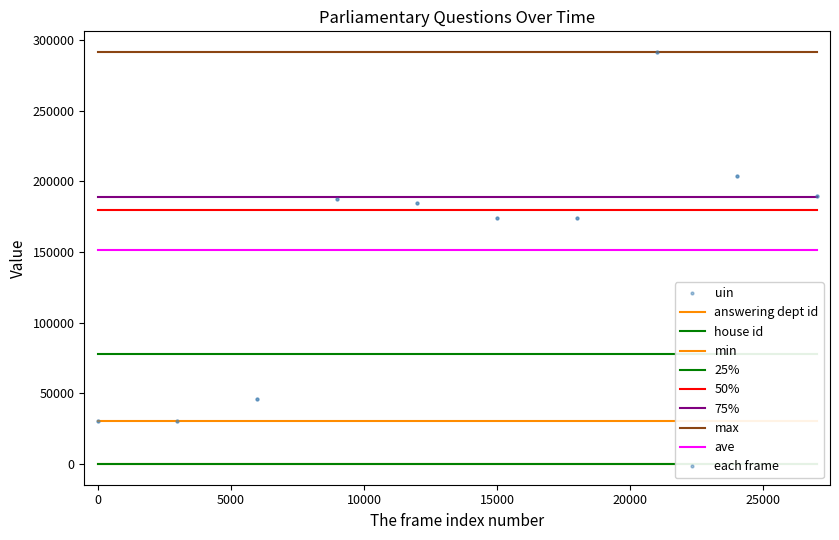

Reading left to right, list all the values displayed in this chart.

uin: 30203	30204	45947	187363	184576	174321	174330	291425	203976	189798
answering dept id: 10	10	10	10	10	10	10	10	10	10
house id: 1	1	1	1	1	1	1	1	1	1